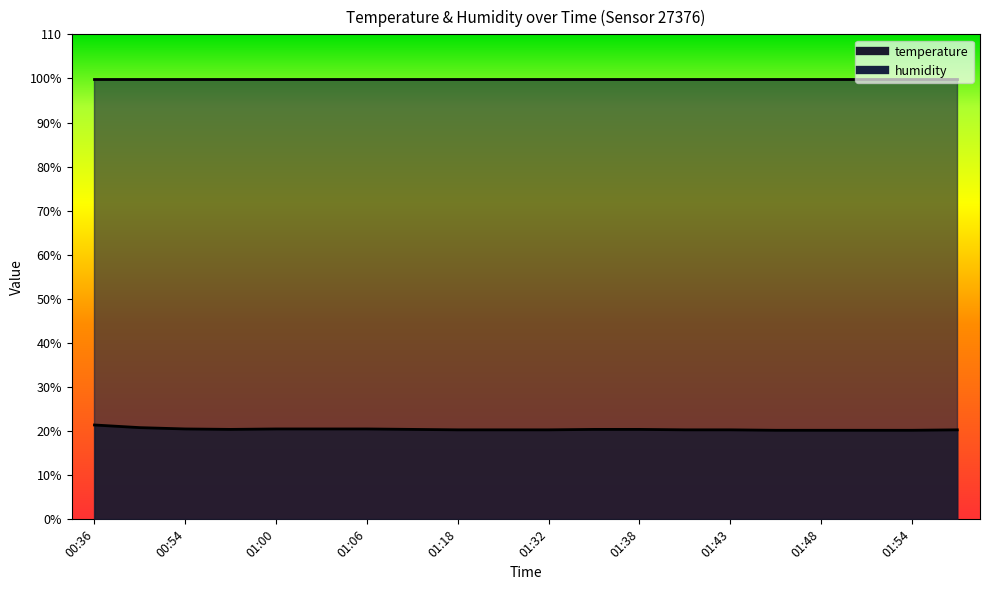

How many categories are shown in the chart?

20